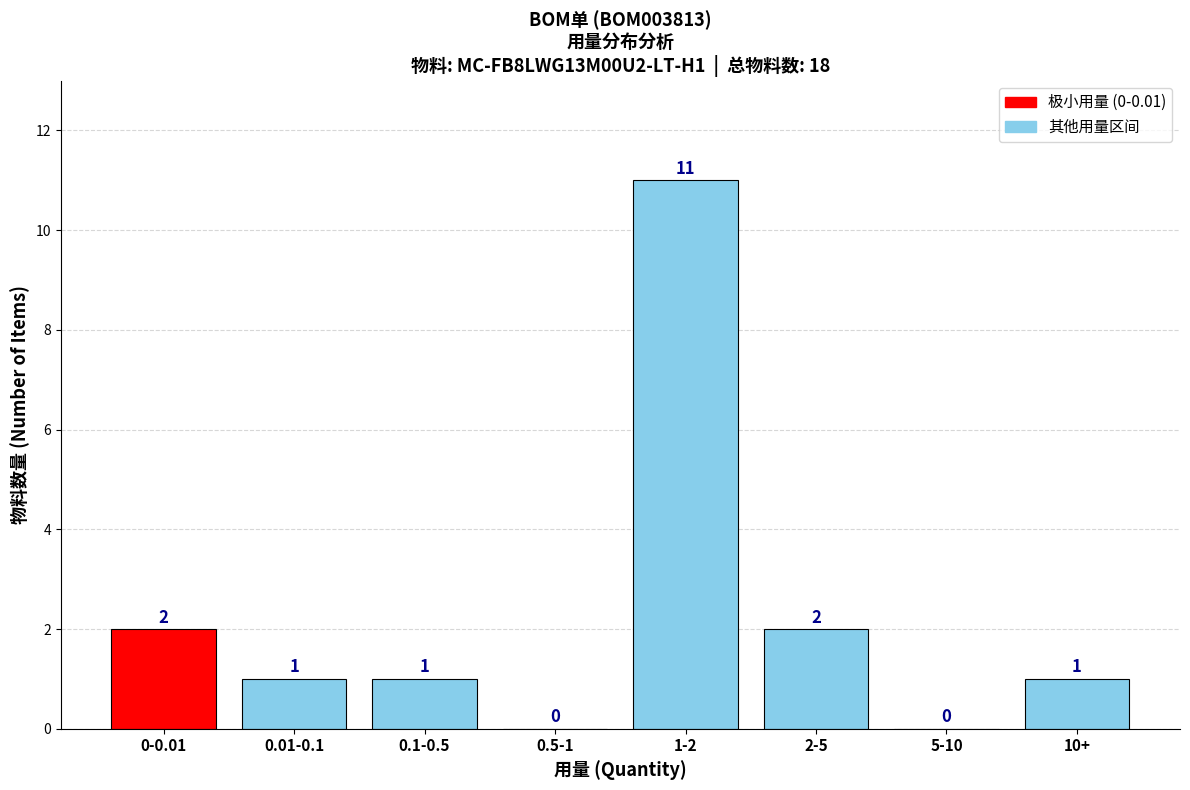

At which label does the data first exceed 1?

0-0.01